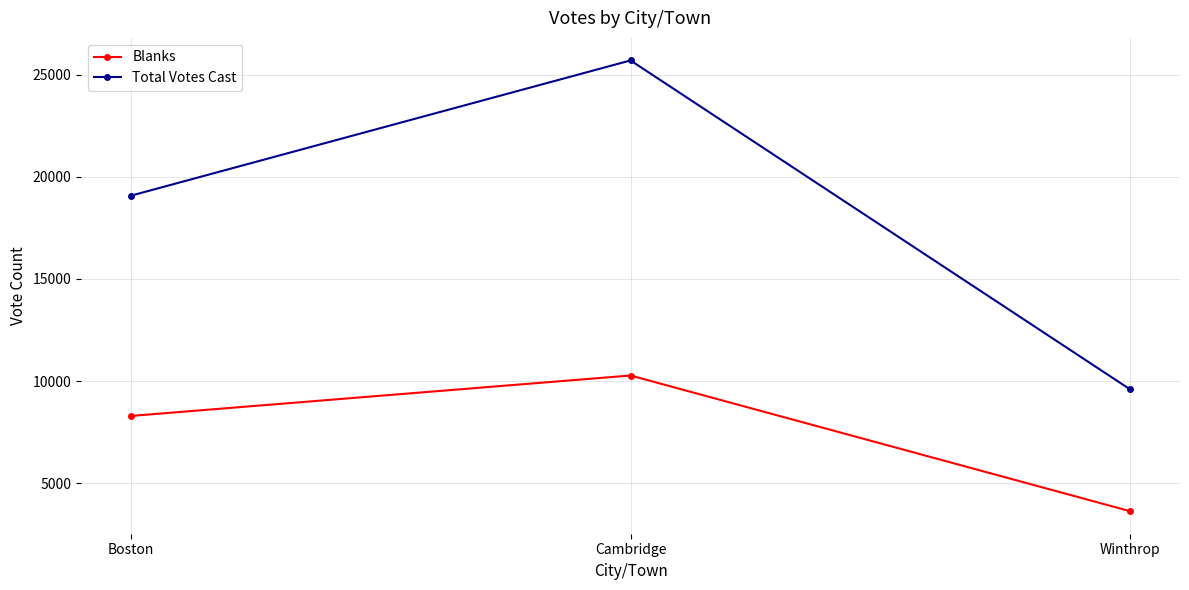

Which series has the largest total across all categories?

Total Votes Cast